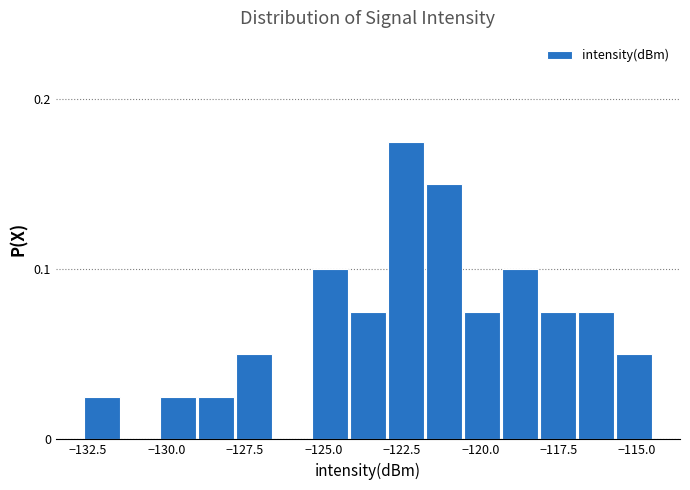

Read against the x-axis, roughly where is the centre of the tallest bar?

-122.5